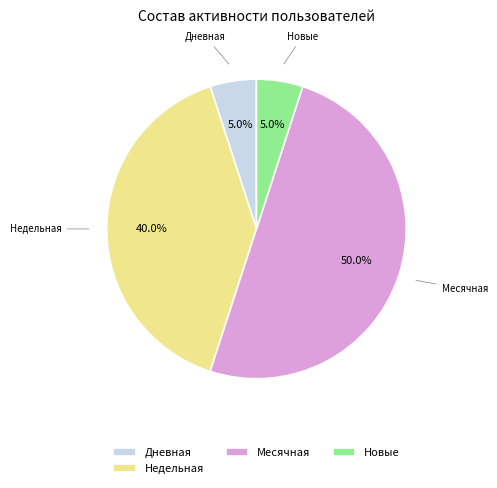

Which category has the biggest portion of the pie?

Месячная